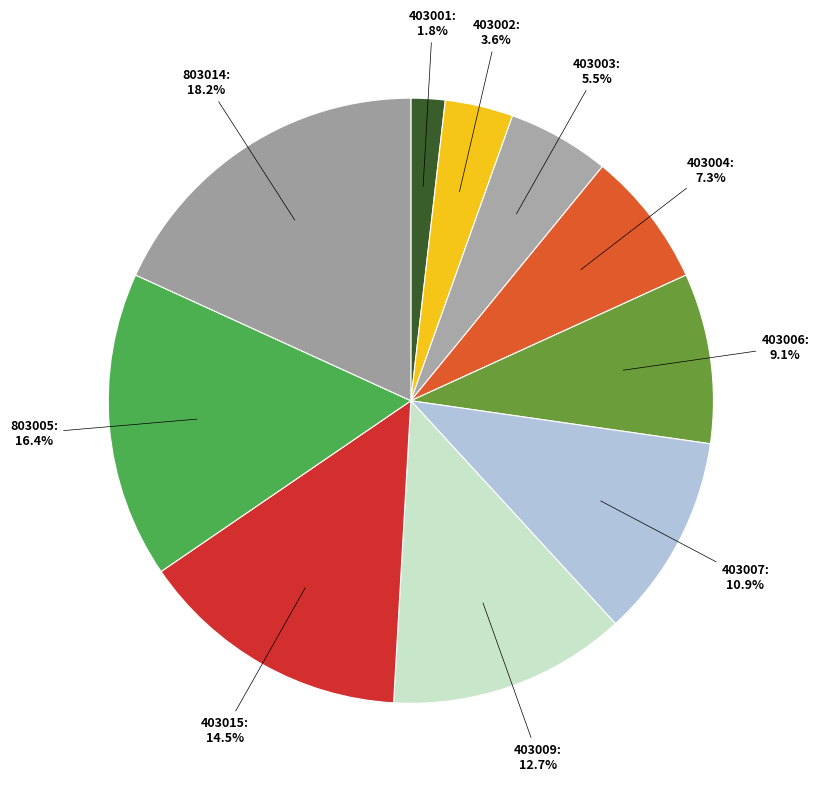

Count the number of slices in the pie.

10